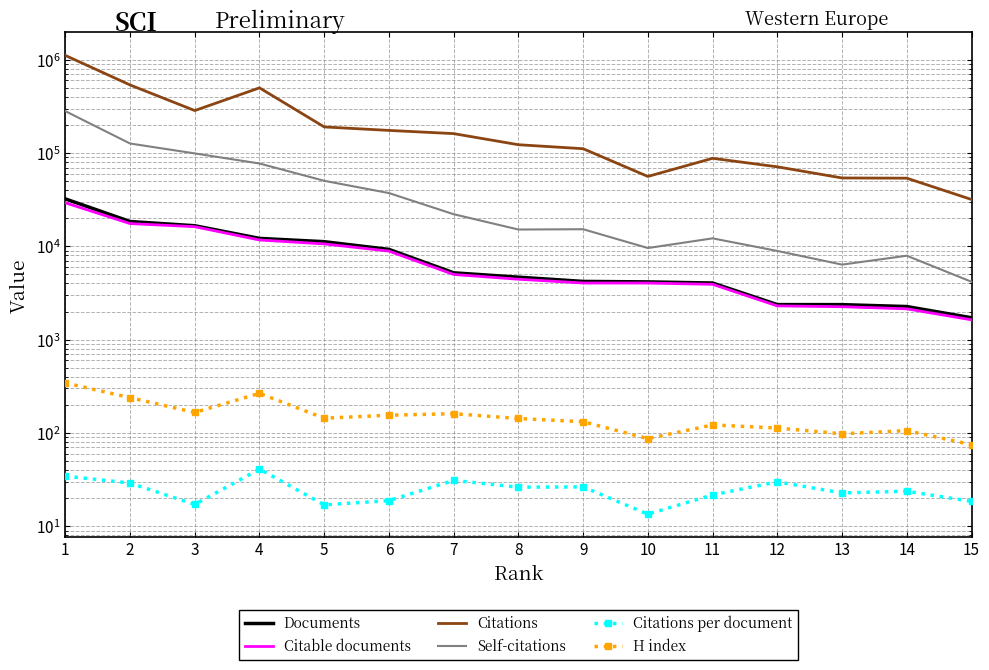

At which category does Citations per document reach its first local valley?

3